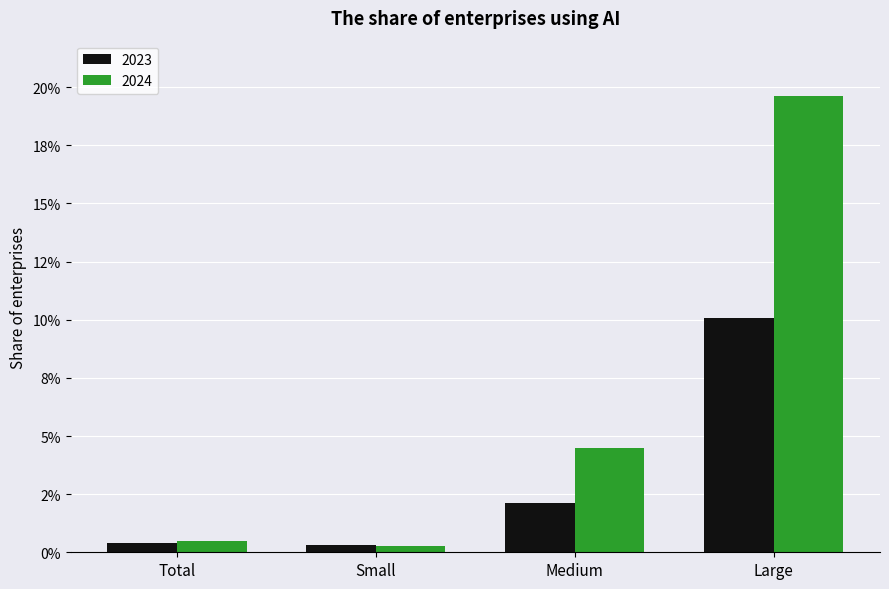

The 2023 series shows 0.0 at Total. True or false?

False